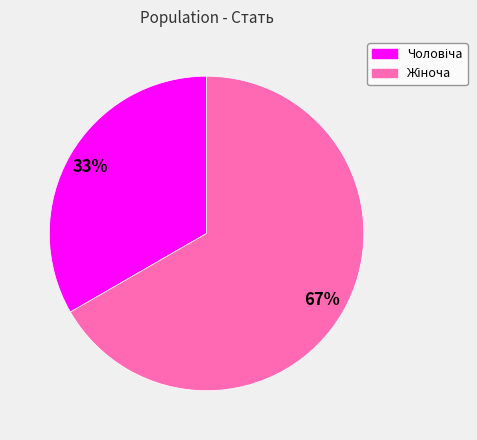

To the nearest percent, what is the average slice percentage?

50%